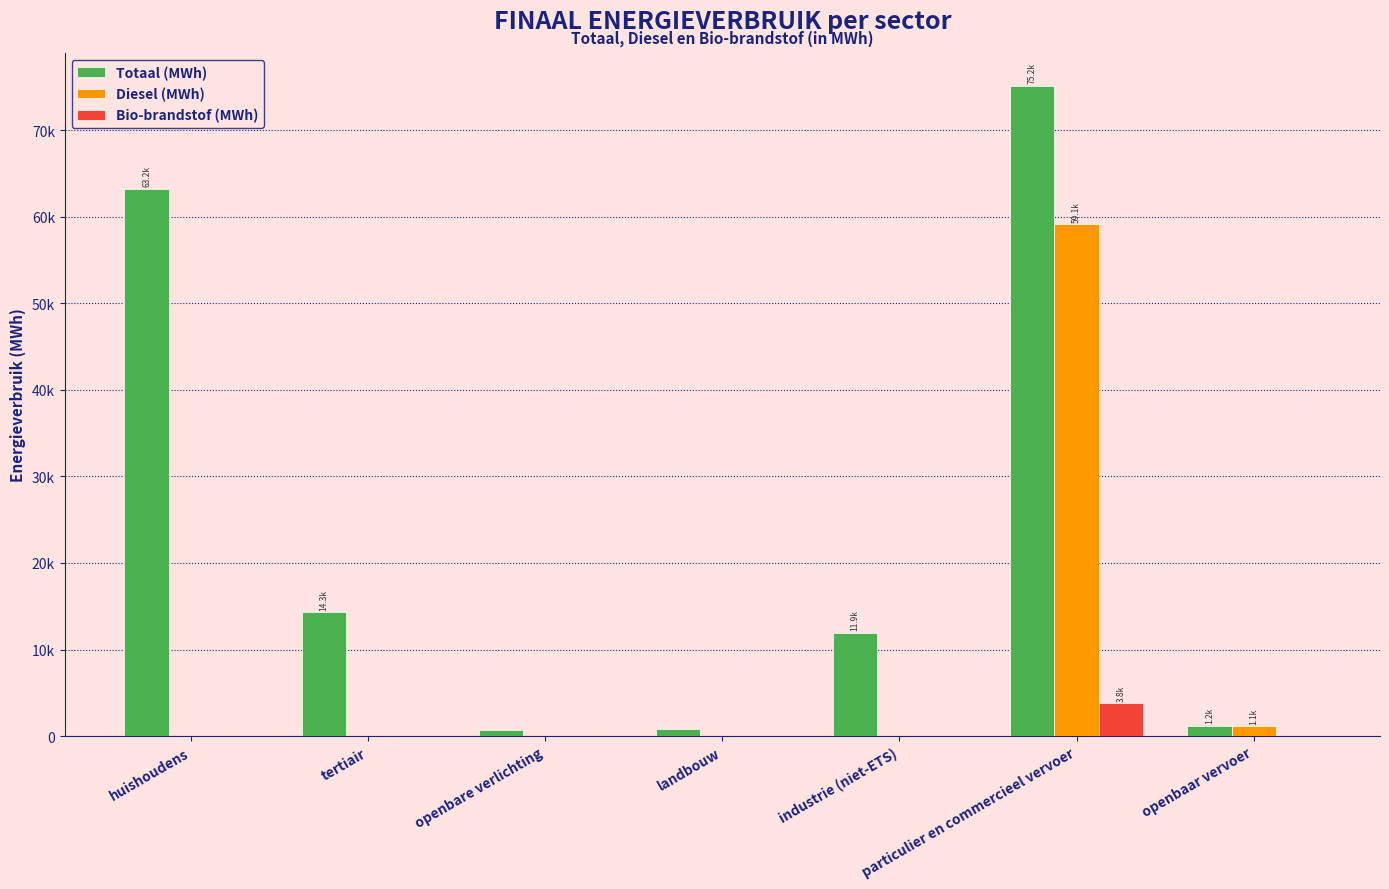

Are the bars horizontal?

No